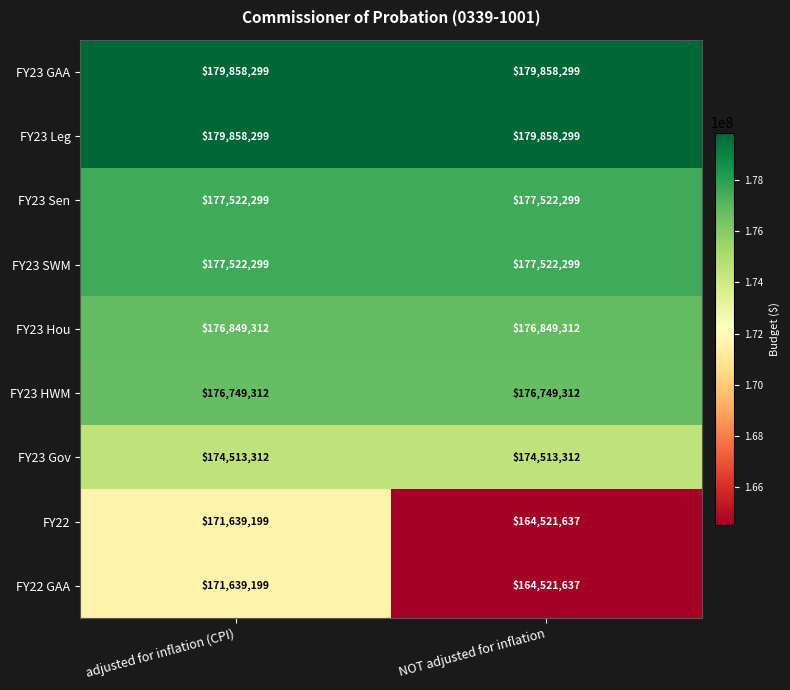

At which category is the sum across all series the highest?

adjusted for inflation (CPI)